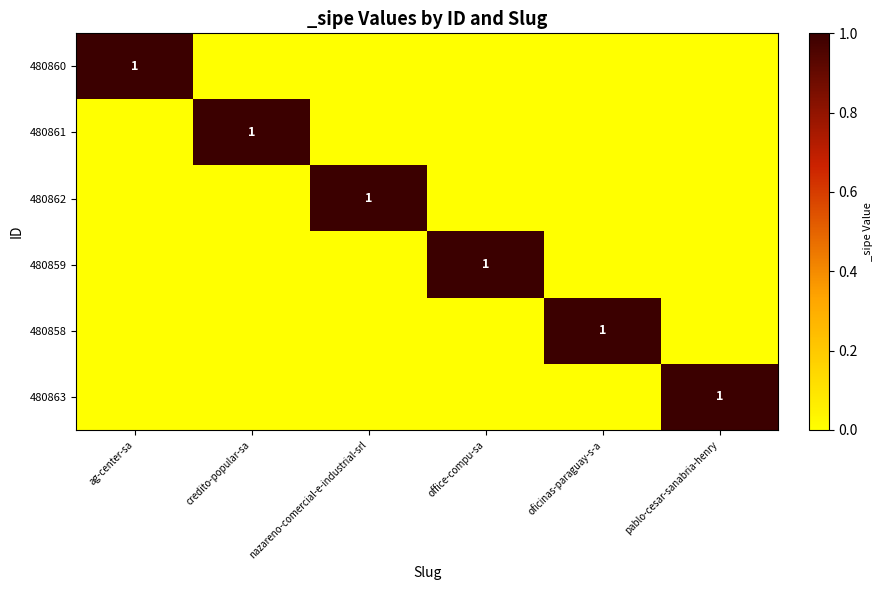

The value of 480858 at oficinas-paraguay-s-a is 1. True or false?

True